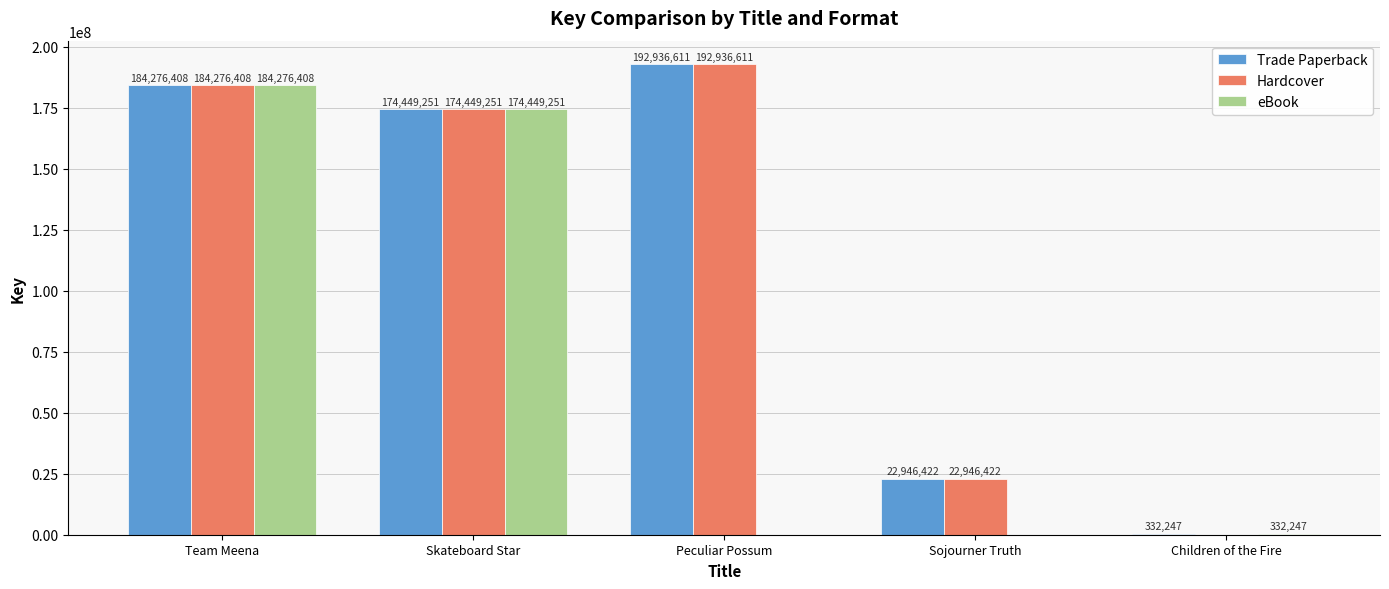

Which series has the largest total across all categories?

Trade Paperback